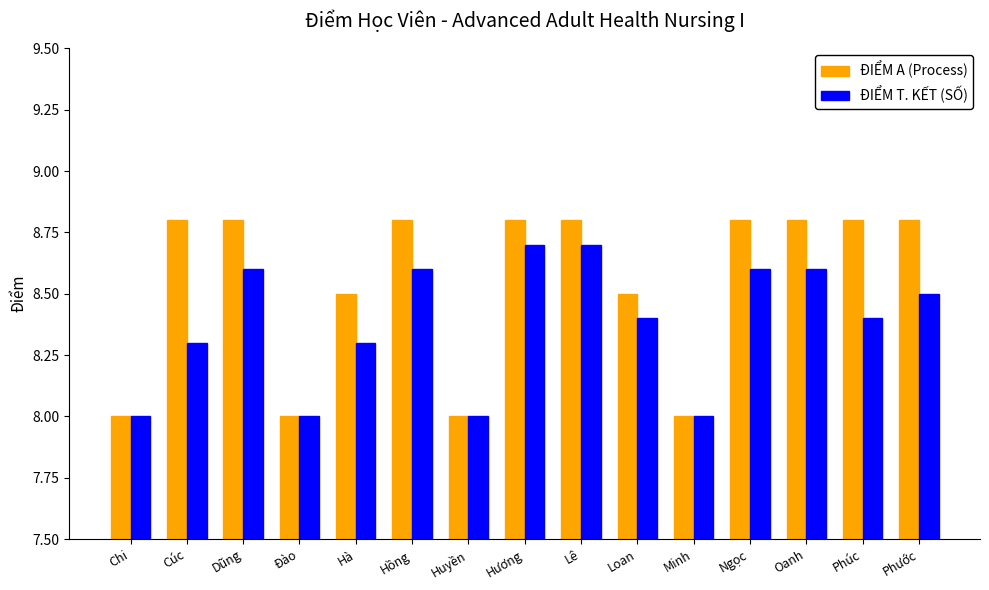

The ĐIỂM T. KẾT (SỐ) series shows 8.6 at Oanh. True or false?

True